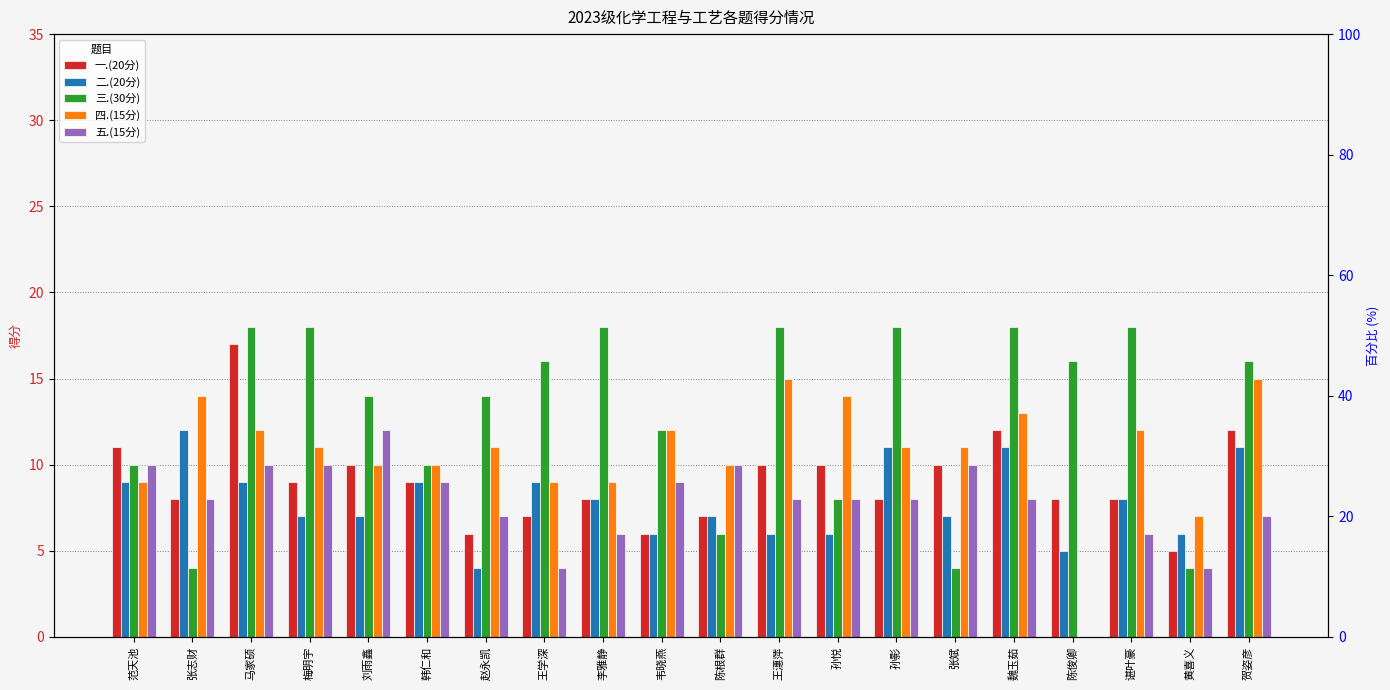

At how many categories does at least one series exceed 13?

14